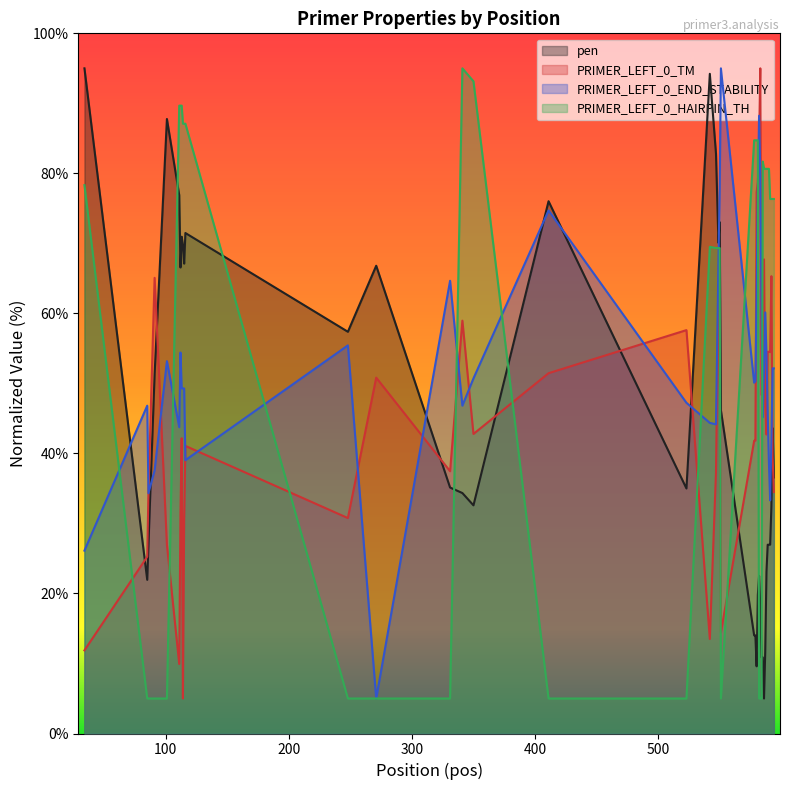

Which series has the largest total across all categories?

PRIMER_LEFT_0_HAIRPIN_TH